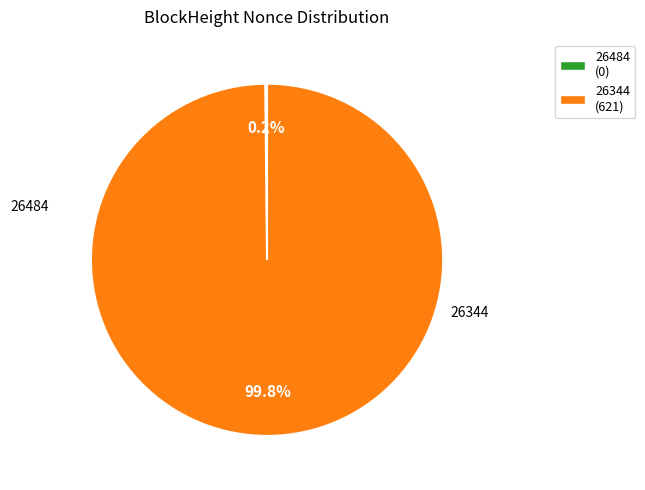

What is the change in value from 26484 to 26344?

+621